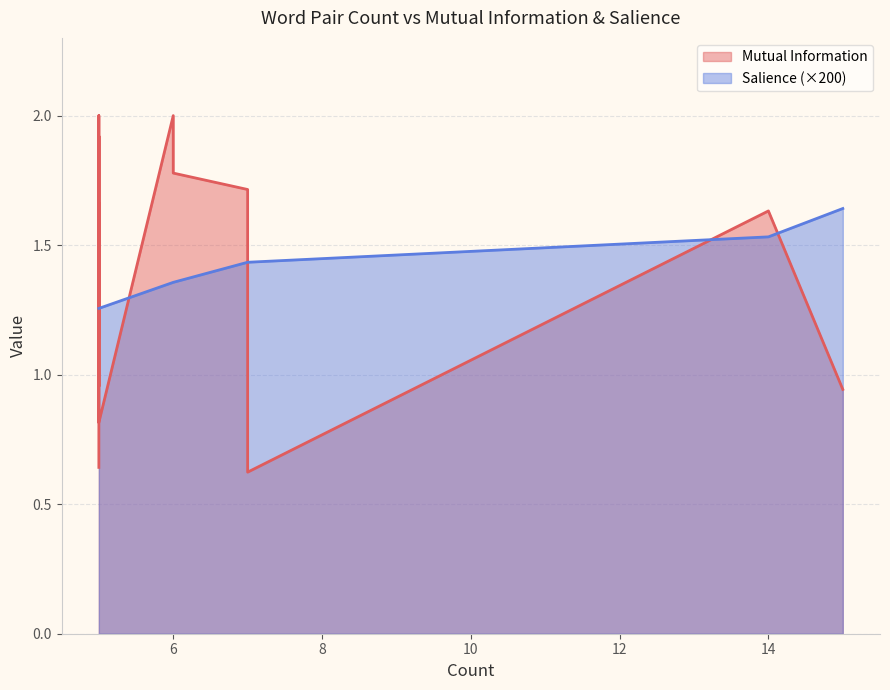

Rank the series at 7 from highest to lowest value.

Mutual Information, Salience